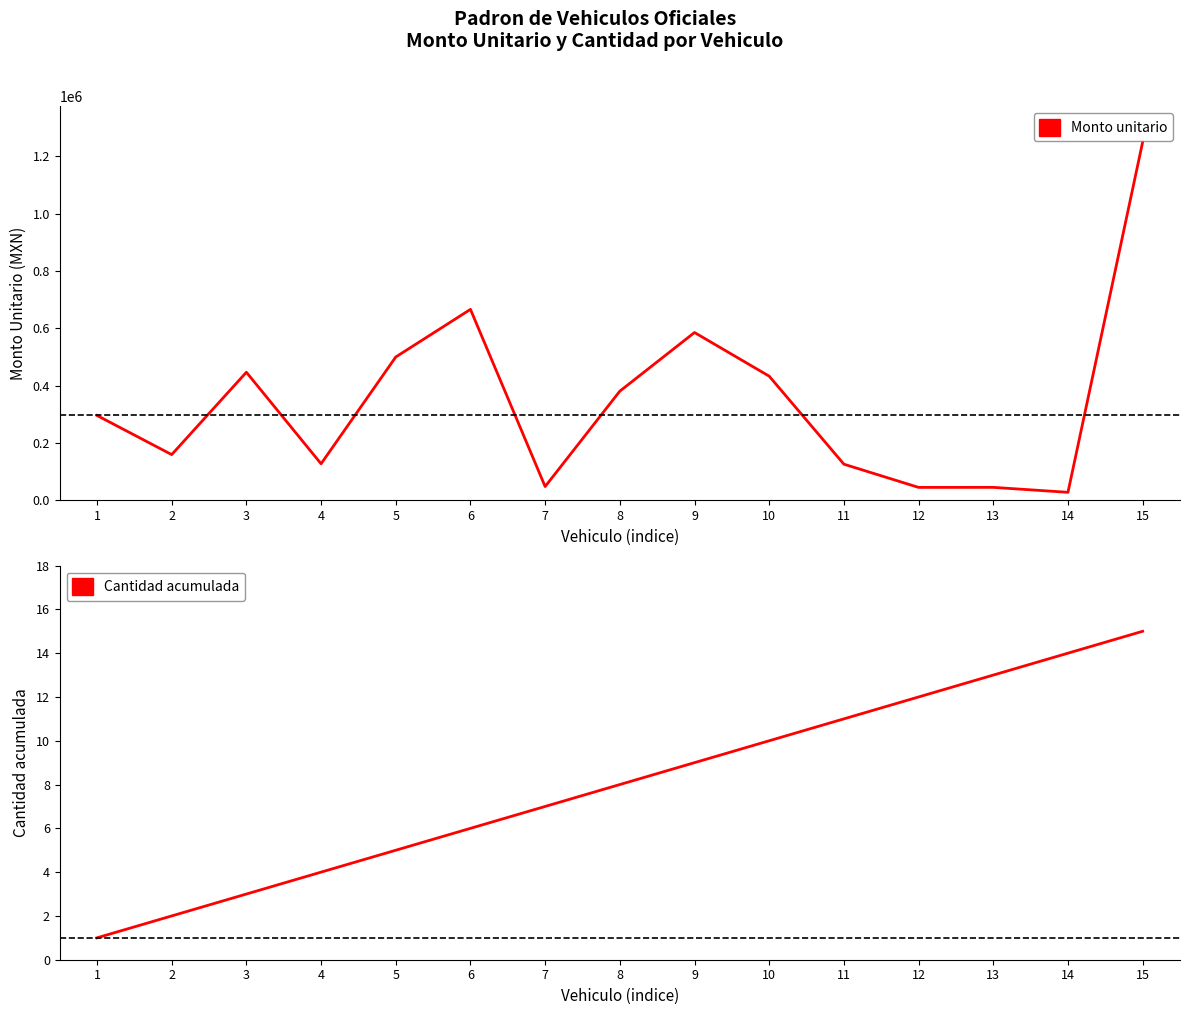

Is it true that Cantidad acumulada equals 13.0 at 13?

True